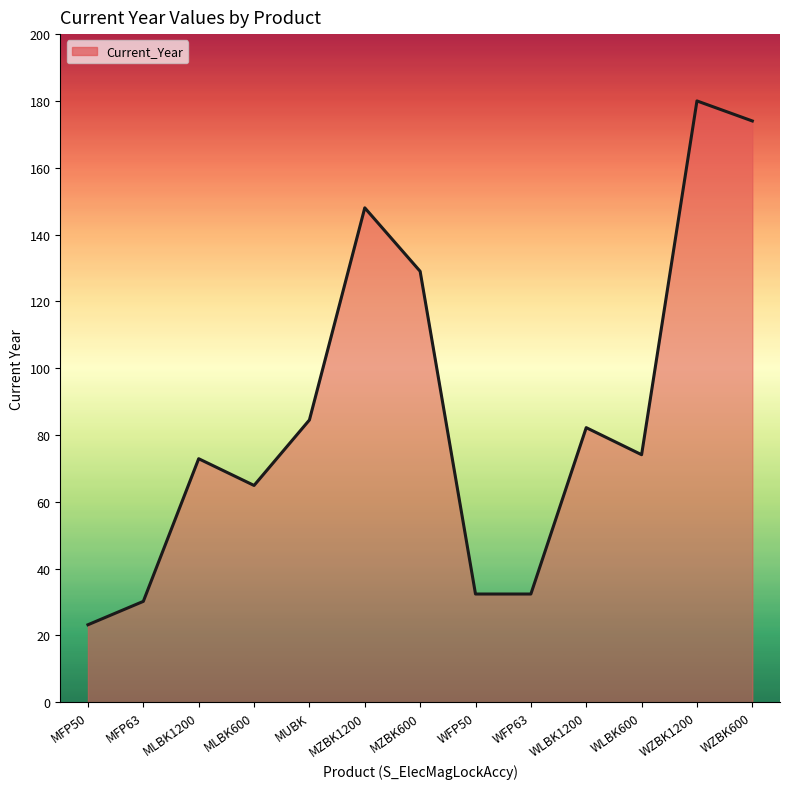

What is the ratio of the value at MLBK600 to the value at MZBK1200?

0.4